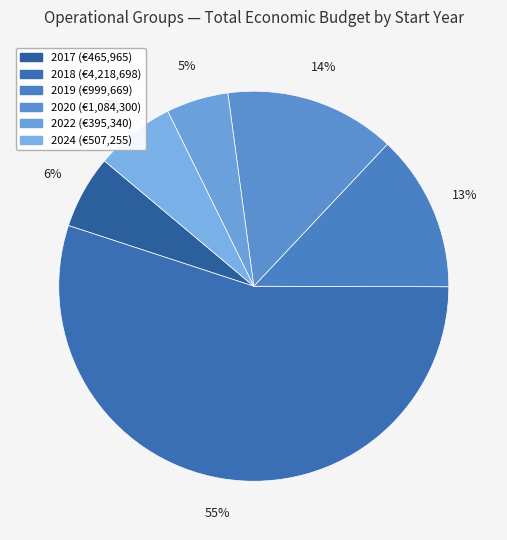

Count the number of slices in the pie.

6